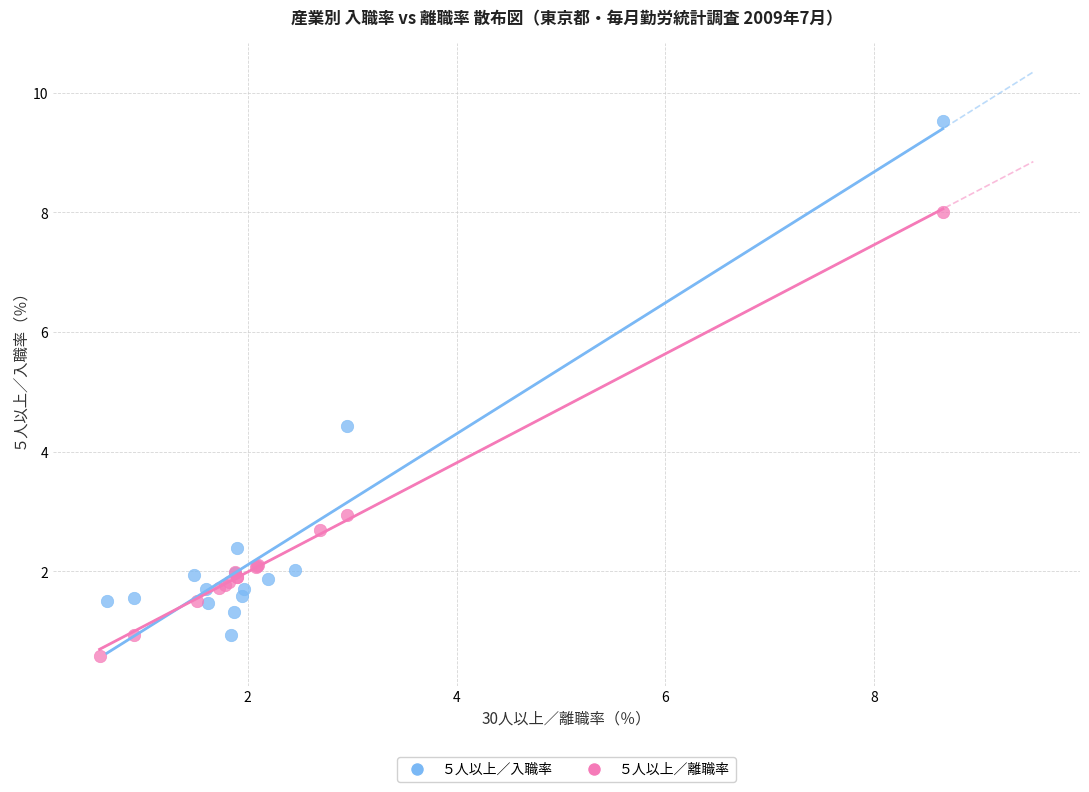

Which series contains the lowest Y value?

５人以上／離職率